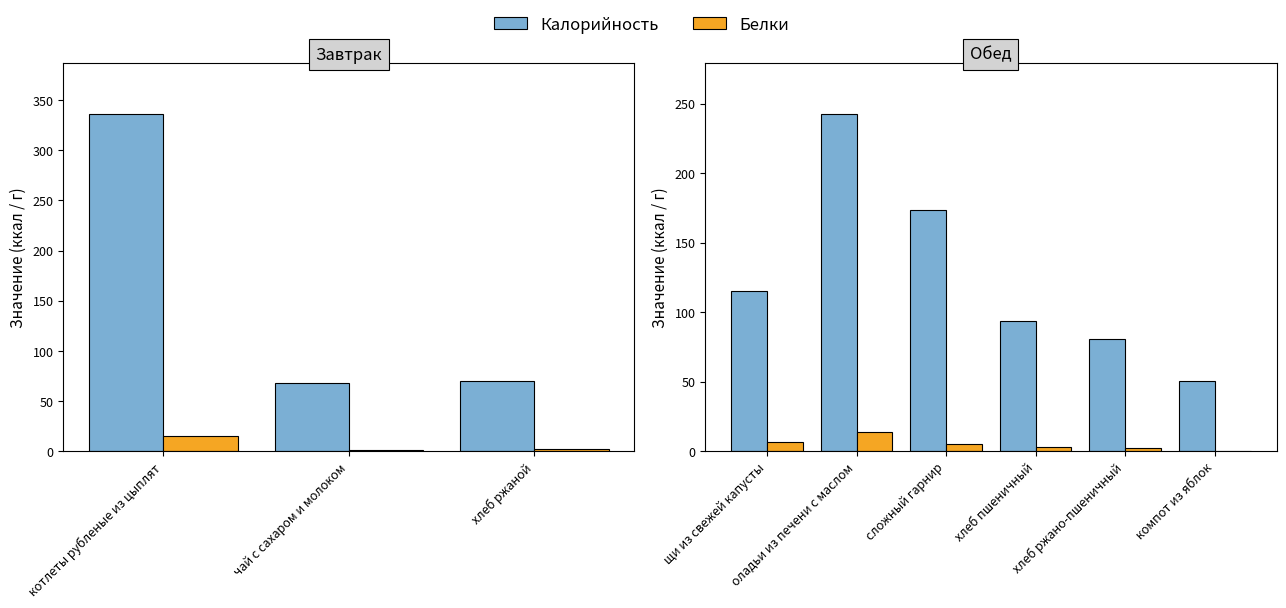

How many data points in Белки are above 5?

3